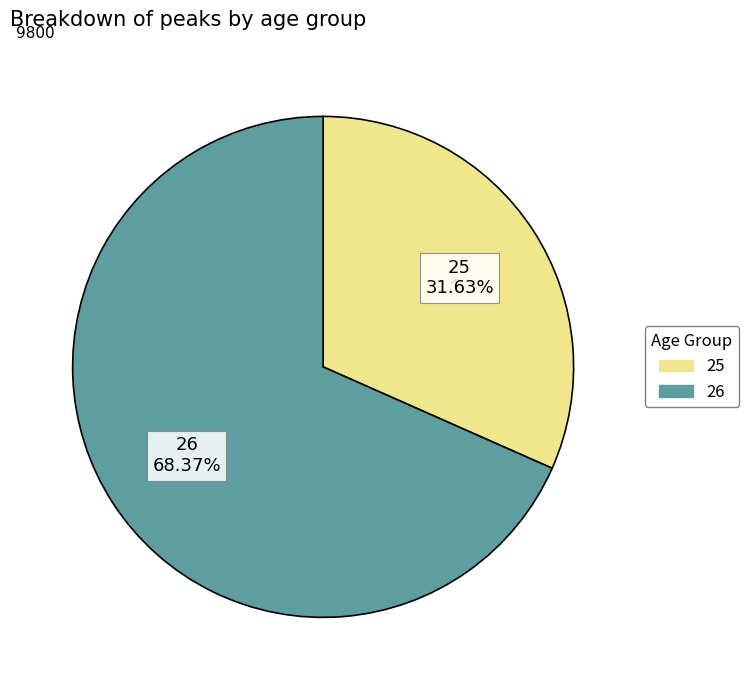

What percentage do 25 and 26 together represent?

100.0%